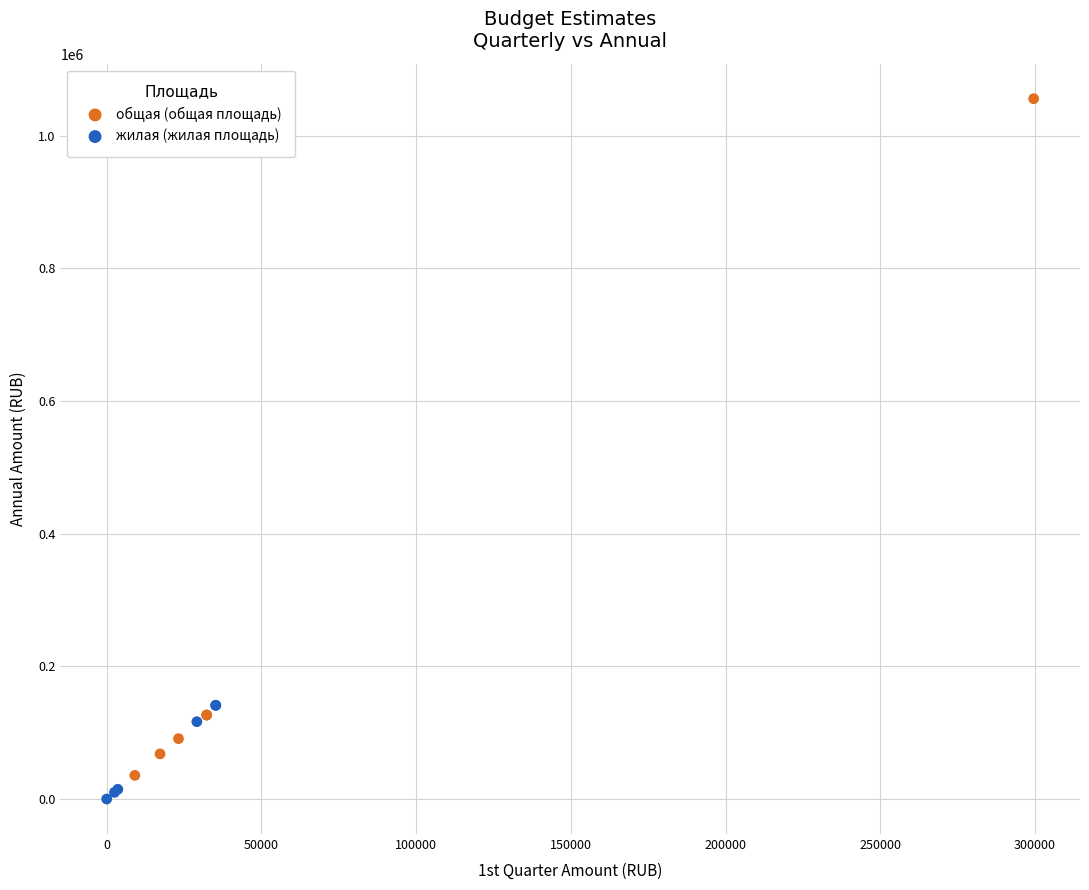

Which series has the largest Y range (max minus min)?

общая (общая площадь)